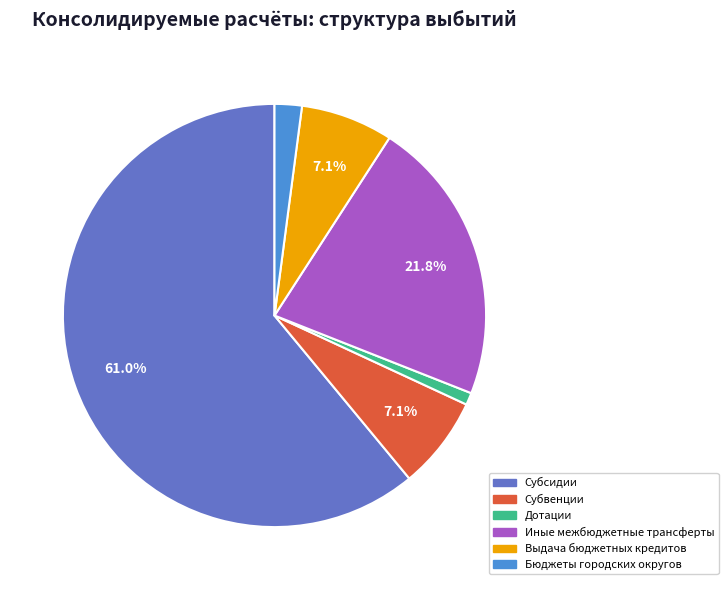

To the nearest percent, what is the average slice percentage?

17%